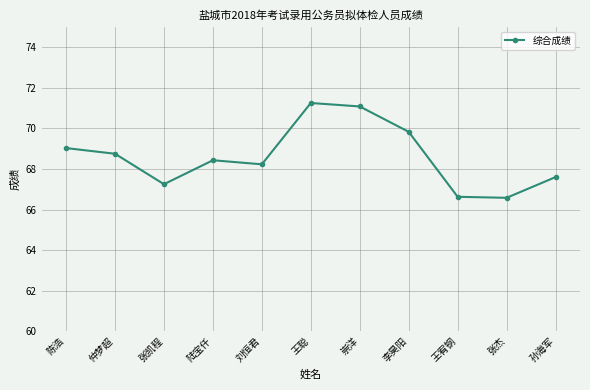

Which has a higher value, 张杰 or 仲梦超?

仲梦超